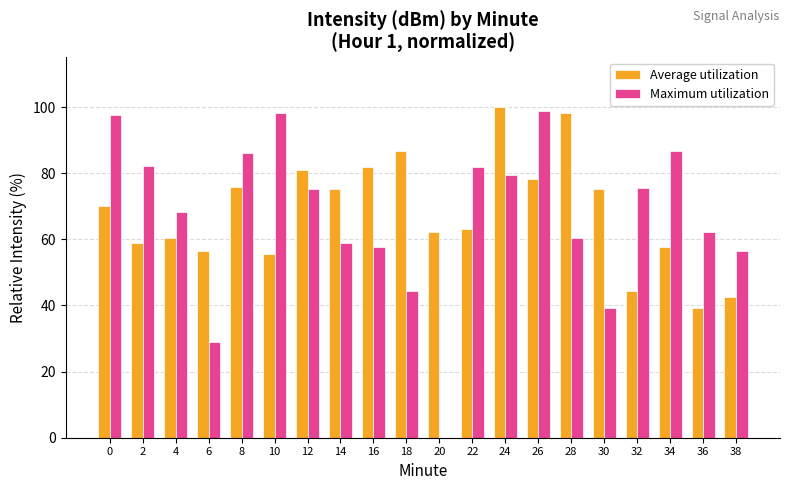

What is the difference between the Maximum utilization values at 4 and 12?

6.8